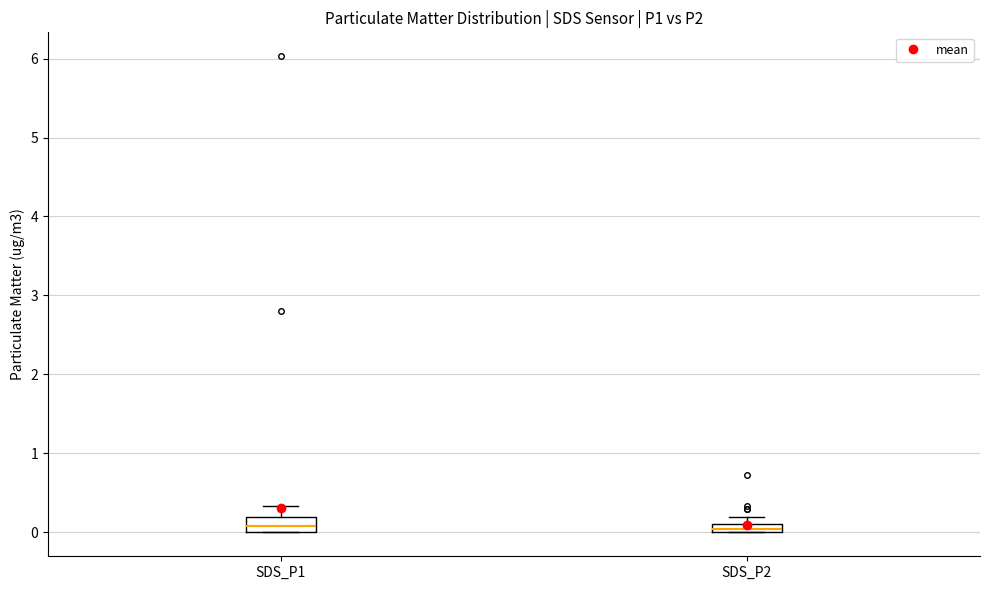

Where is the upper edge of the box for SDS_P2 on the y-axis? The values are not printed on the chart, so give them approximately, as read against the axis.

0.1